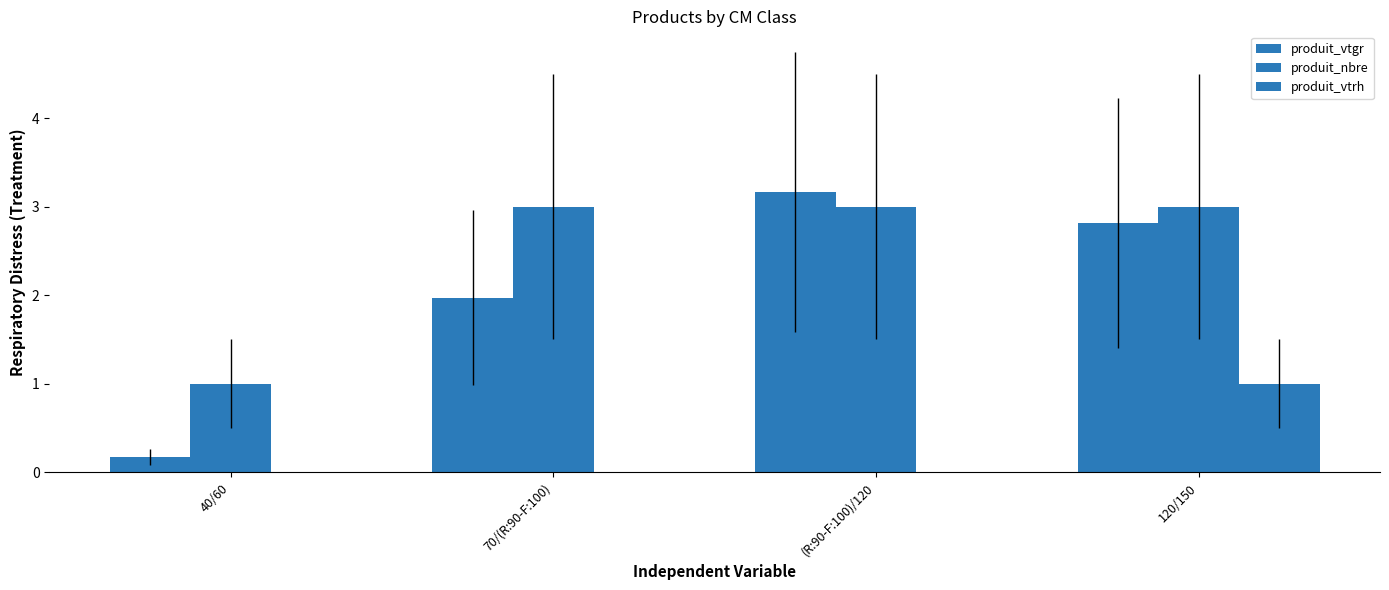

What is the value of the produit_vtgr bar at the 4th from the left?

2.8